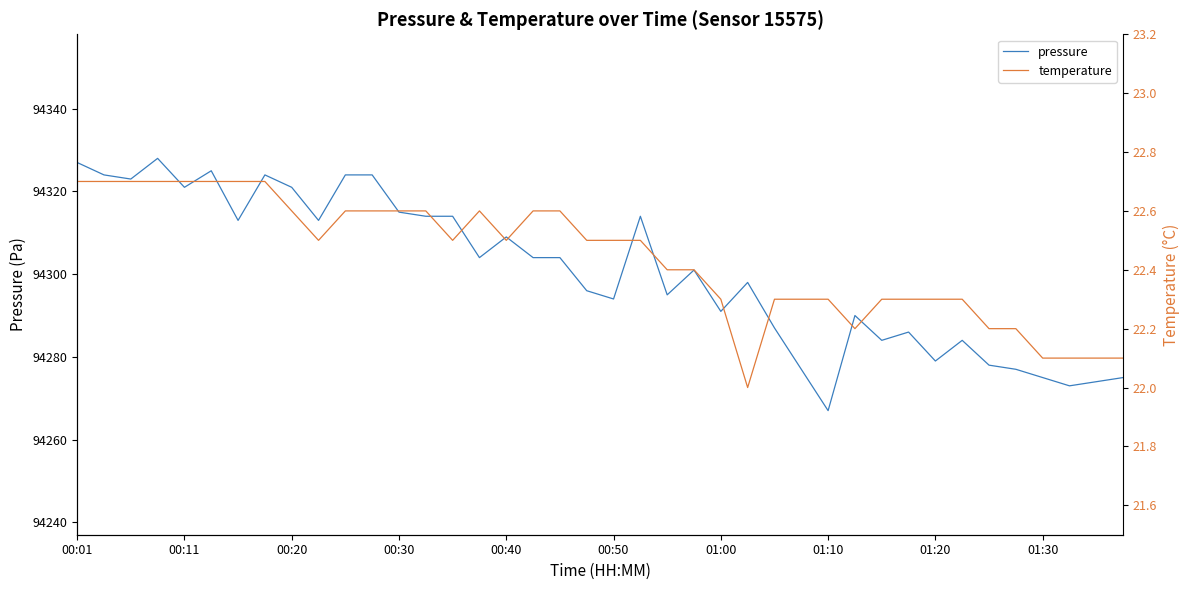

What are all the series names shown in the legend?

pressure, temperature